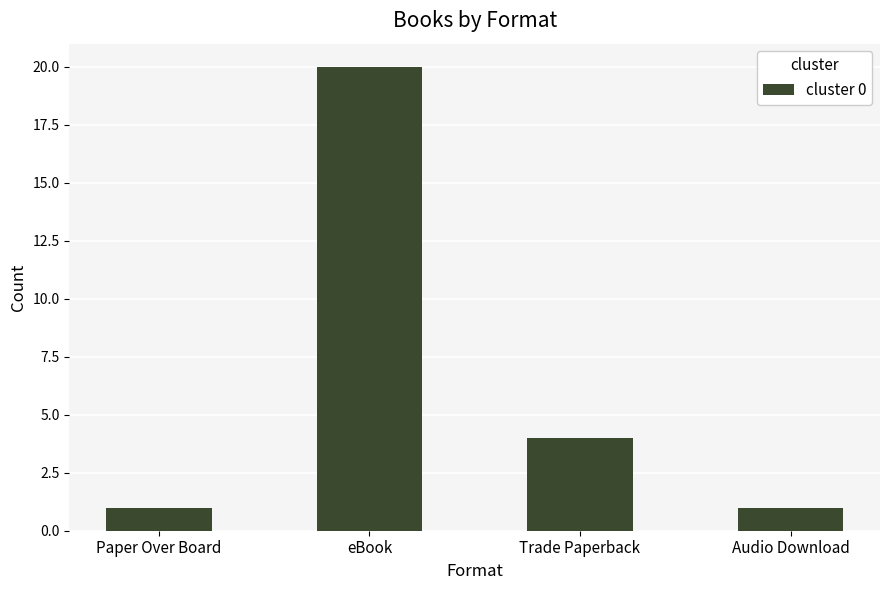

What position from the left is Audio Download?

4